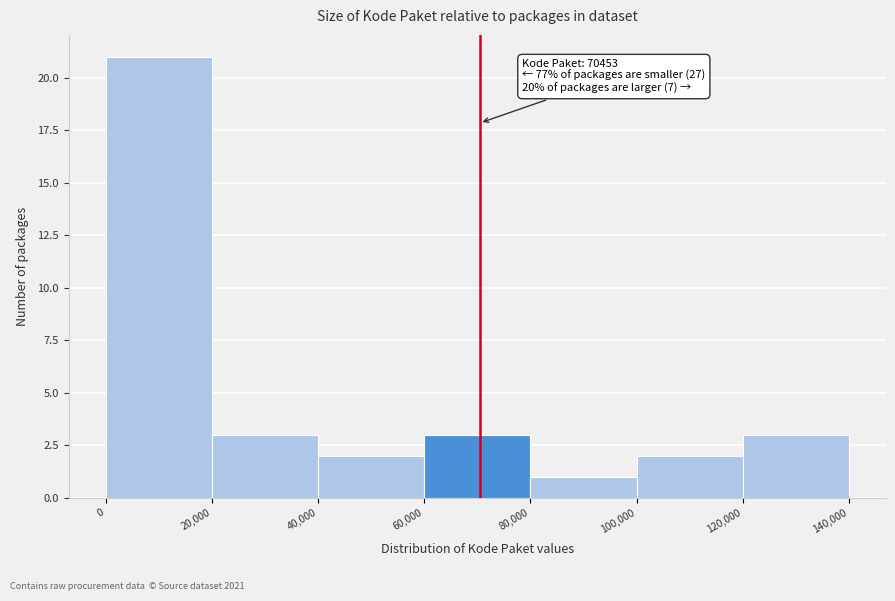

Which range on the x-axis has the tallest bar?

0 to 20,000